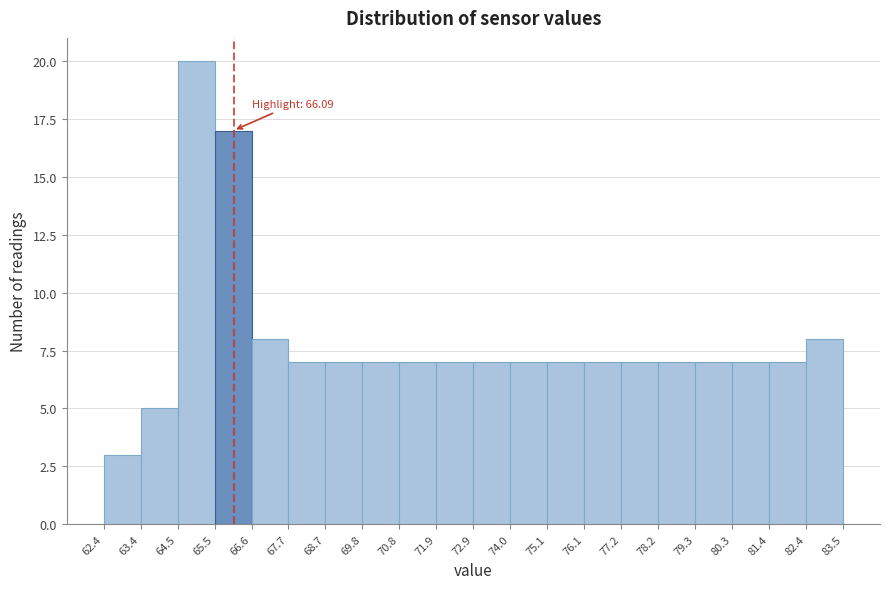

Which range on the x-axis has the tallest bar?

64.5 to 65.5